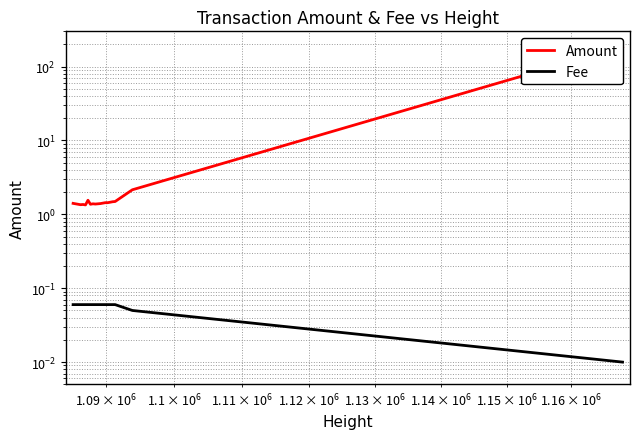

What are all the series names shown in the legend?

Amount, Fee